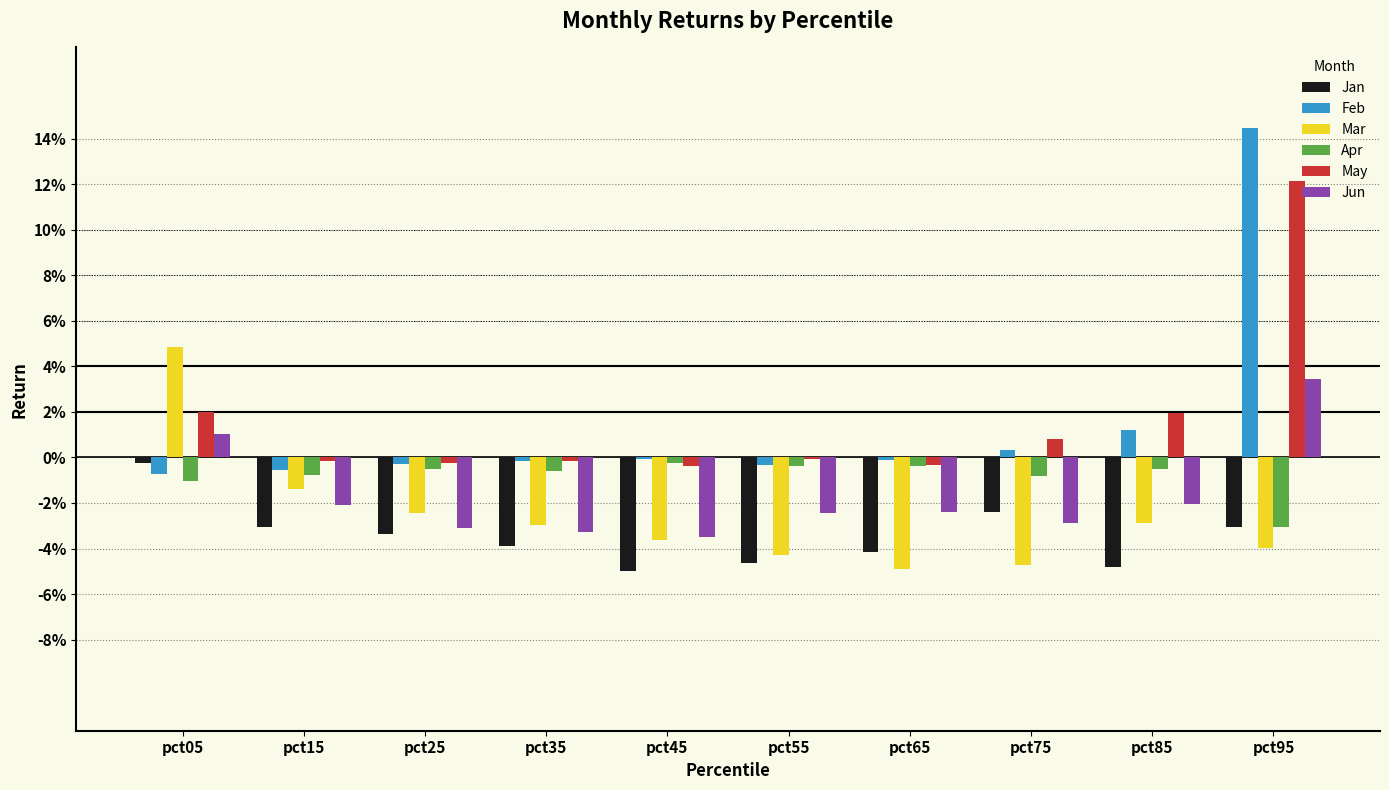

What are all the series names shown in the legend?

Jan, Feb, Mar, Apr, May, Jun